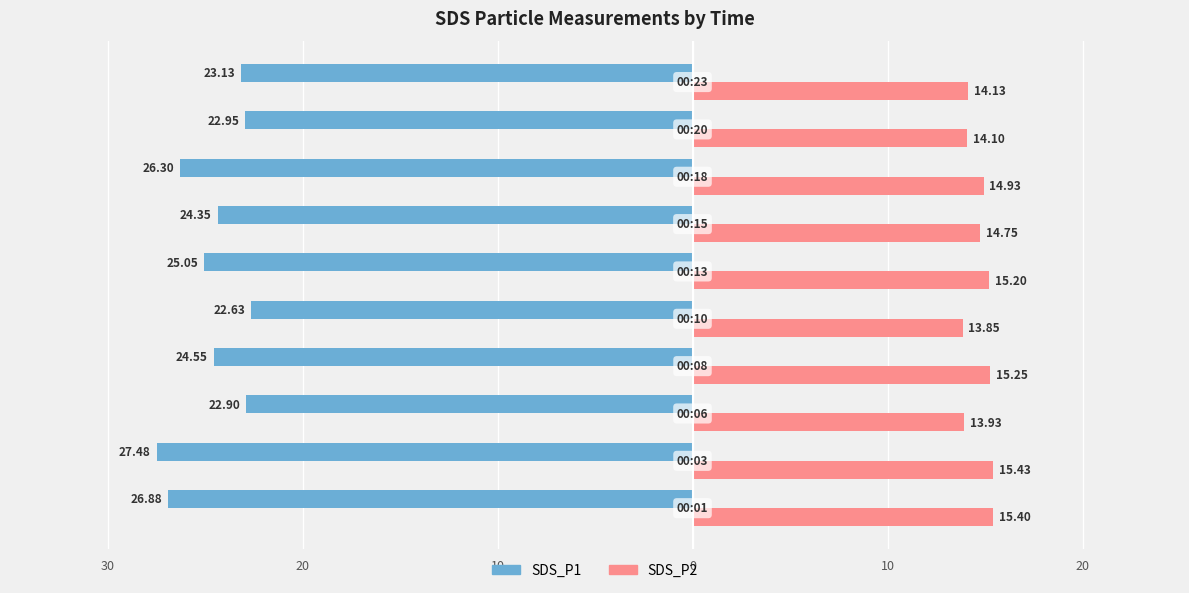

What are all the series names shown in the legend?

SDS_P1, SDS_P2